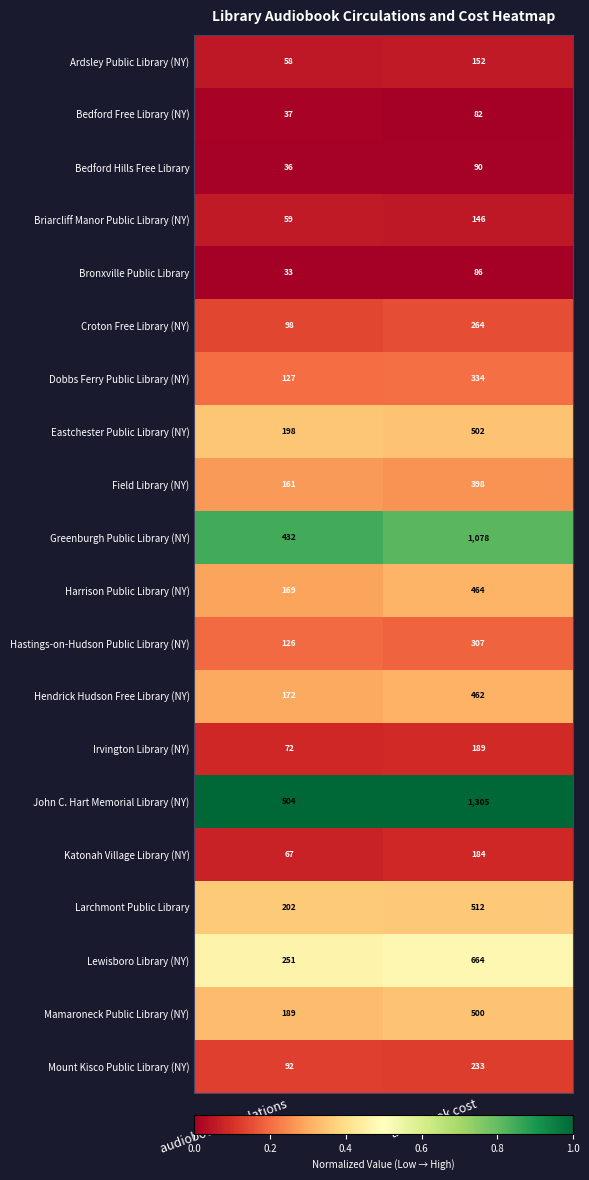

At which label is Croton Free Library (NY) closest to 181?

audiobook circulations